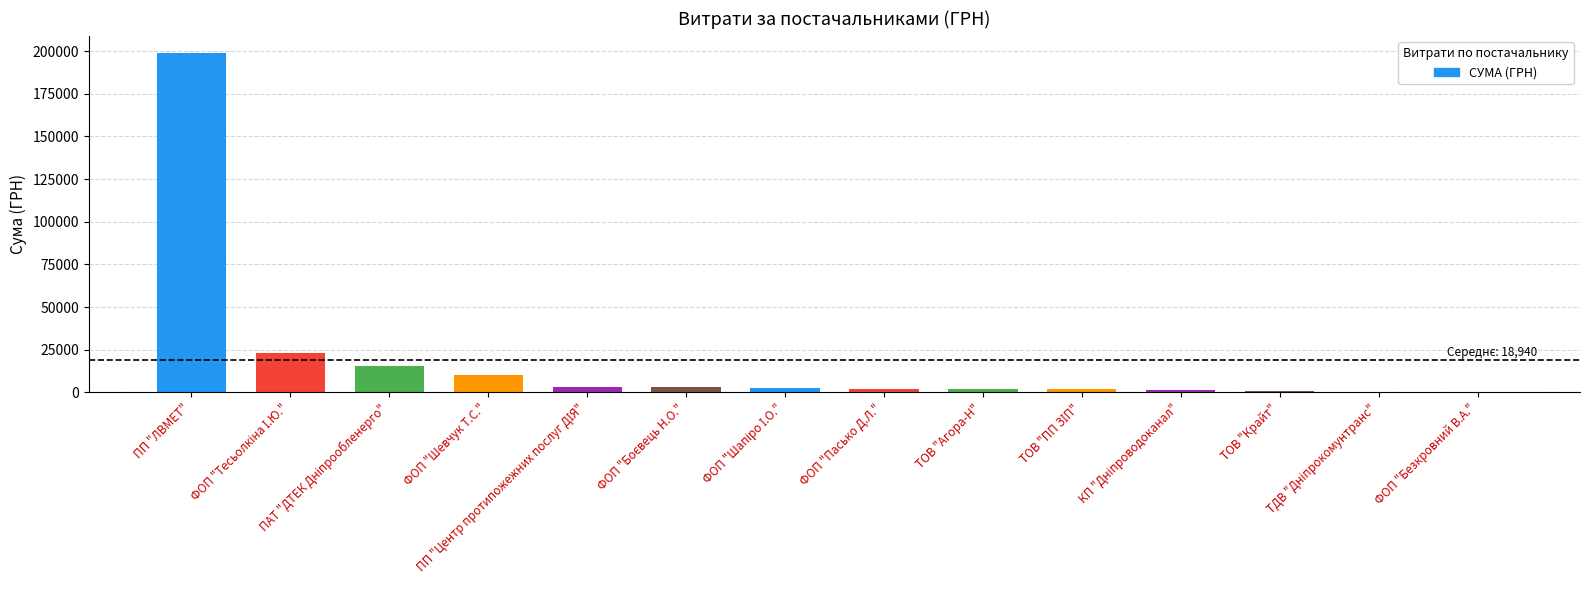

What is the sum of all values?

265162.3